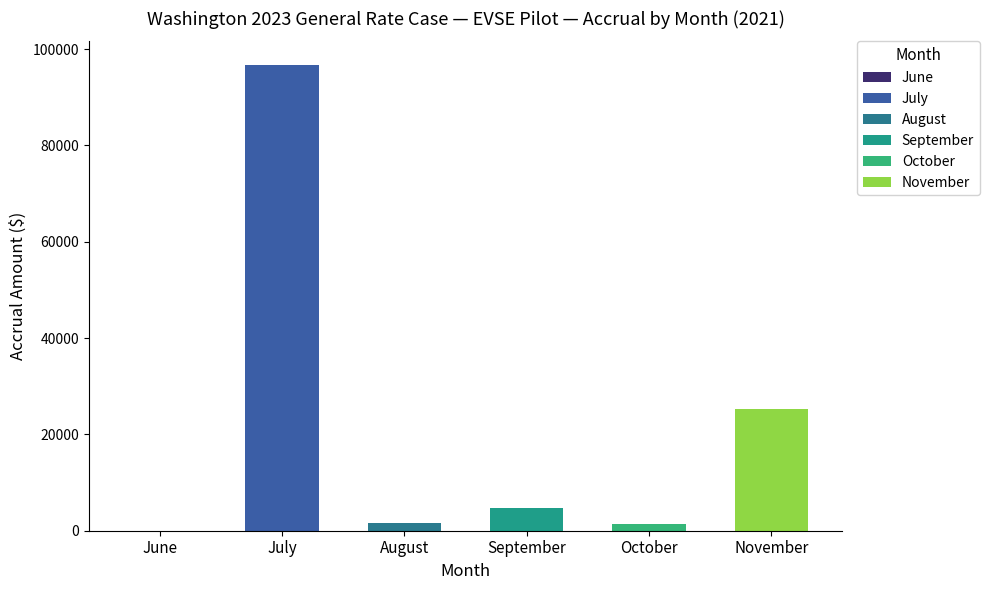

Does the chart contain stacked bars?

No